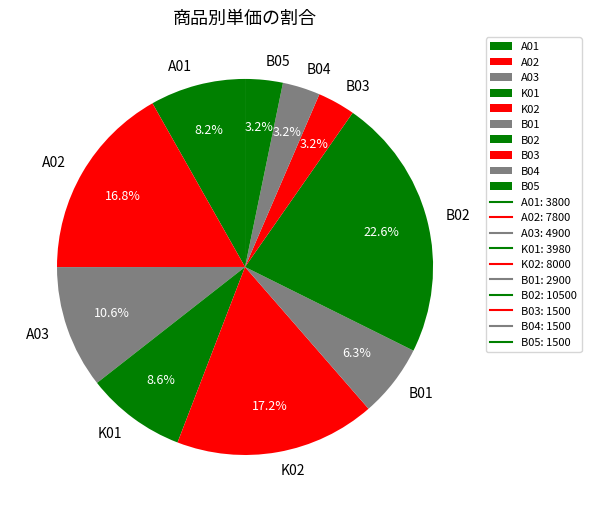

Count the number of slices in the pie.

10